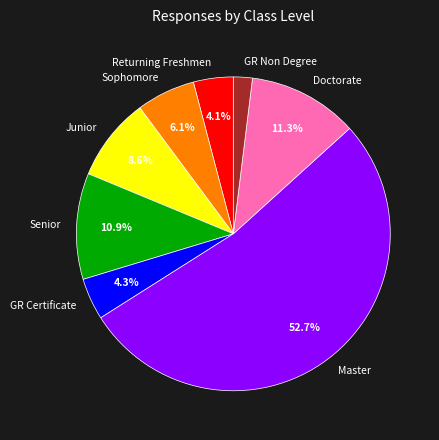

Is the sum of Senior and GR Certificate greater than half?

No